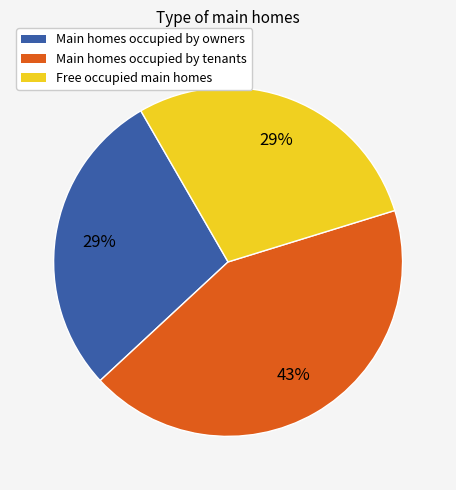

What is the largest slice in the pie chart?

Main homes occupied by tenants